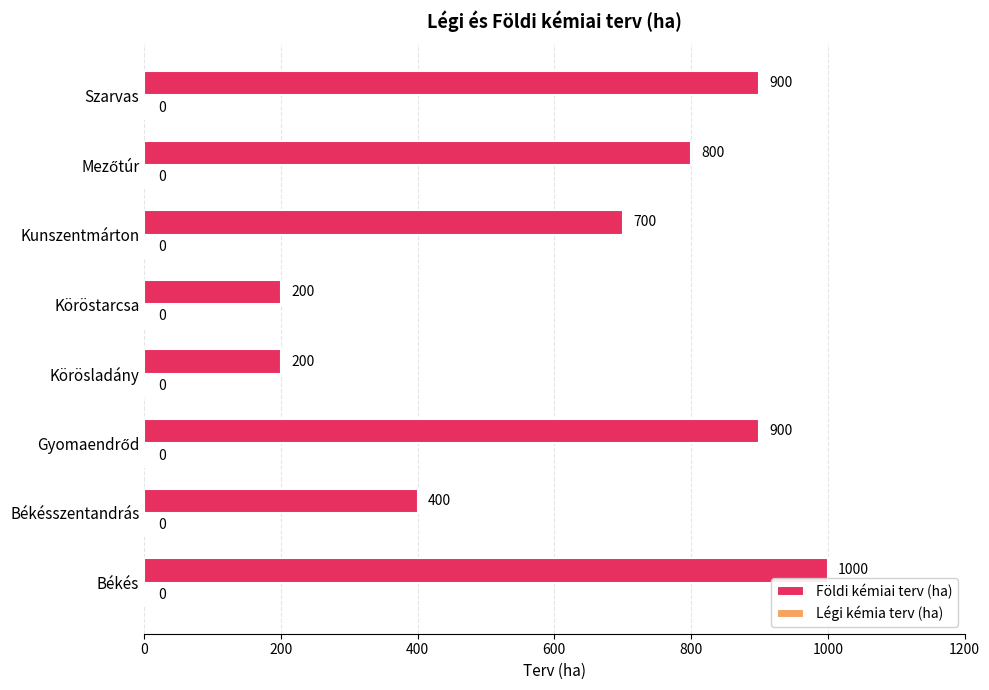

What is the sum of the values at Kunszentmárton and Békésszentandrás?

1100